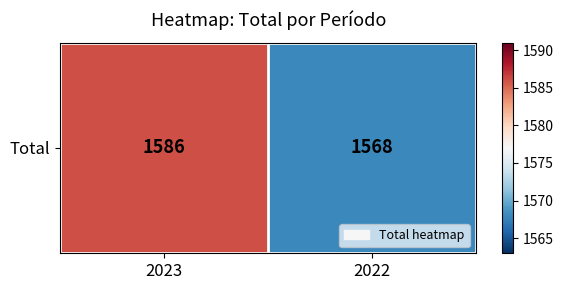

List the labels in order of value, smallest first.

2022, 2023